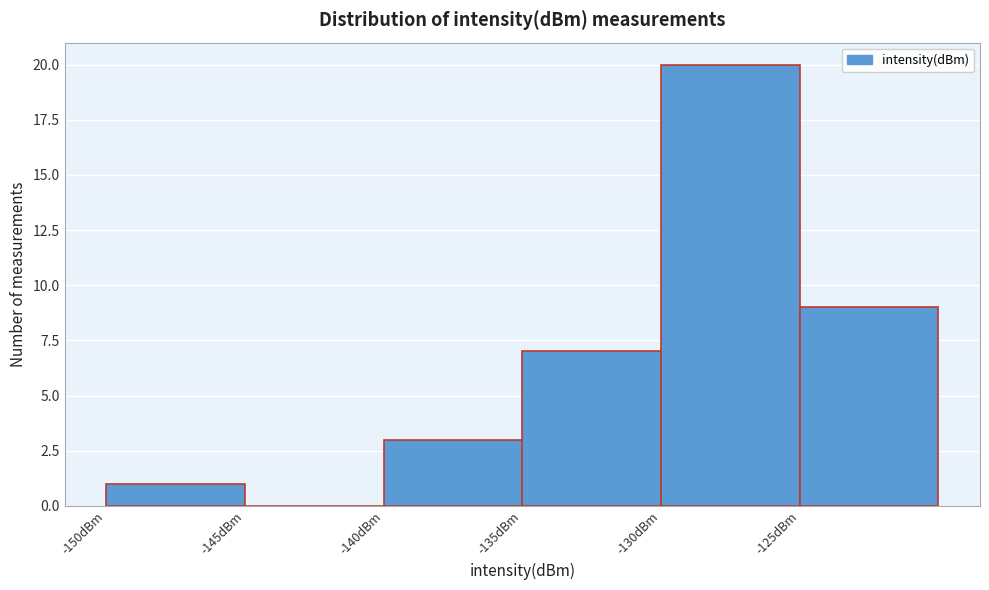

Which range on the x-axis has the tallest bar?

-130 to -125